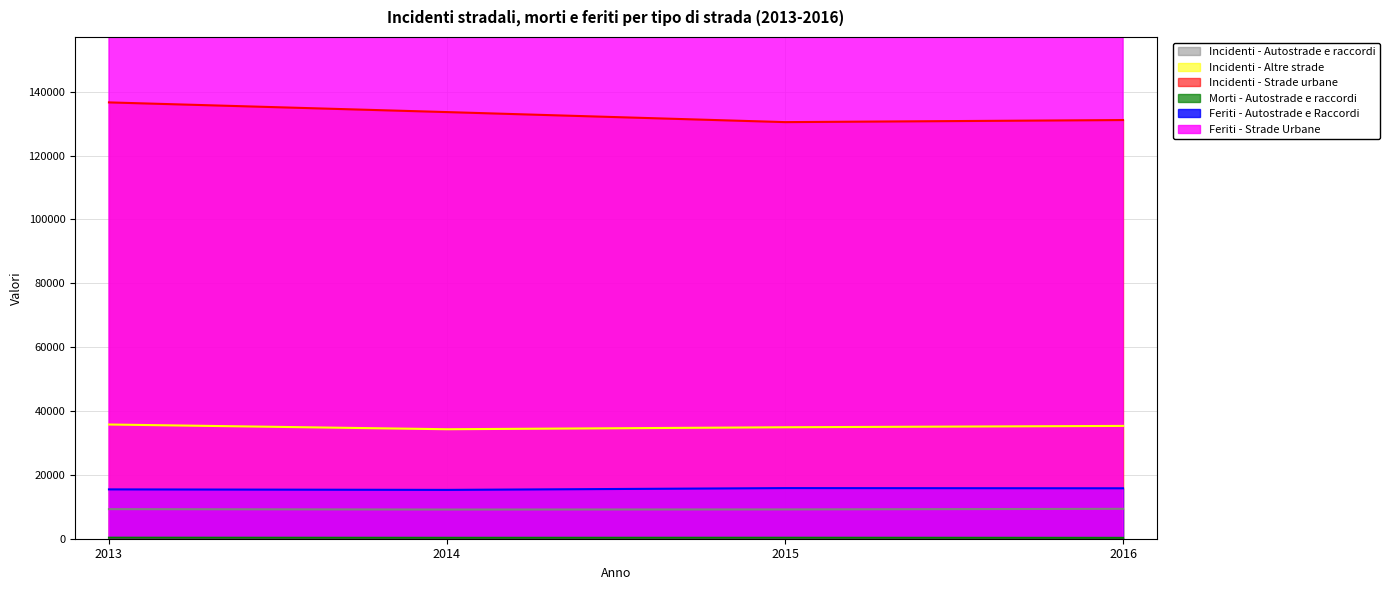

List the labels in order of Incidenti - Autostrade e raccordi value, largest first.

2016, 2013, 2015, 2014